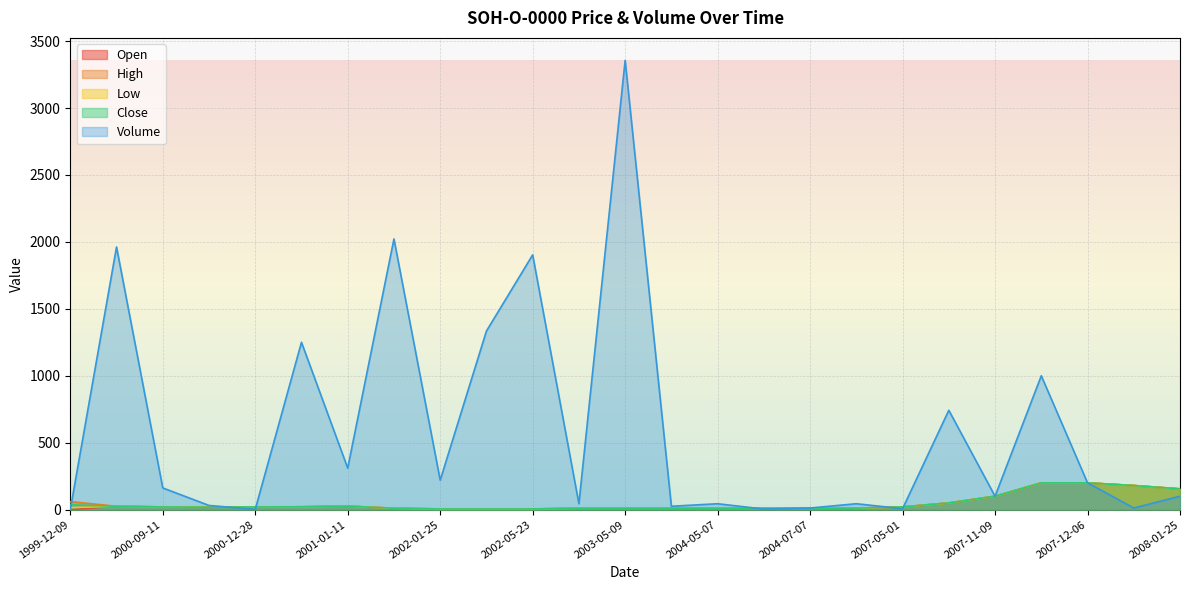

Reading left to right, transcribe all the data shown in this chart.

Open: 0	25	20	18	20	21	26	10	5	5	5	10	10	10	10	10	10	11	20	50	100	200	200	180	155
High: 60	25	20	18	20	21	26	10	5	5	5	10	10	10	10	10	10	11	20	50	100	200	200	180	155
Low: 15	25	20	18	20	21	26	10	5	5	5	10	10	10	10	10	10	11	20	50	100	200	200	180	155
Close: 36	25	20	18	20	21	26	10	5	5	5	10	10	10	10	10	10	11	20	50	100	200	200	180	155
Volume: 0	1962	162	31	2	1250	310	2022	220	1334	1903	44	3356	25	44	4	12	44	7	742	100	1000	200	12	100